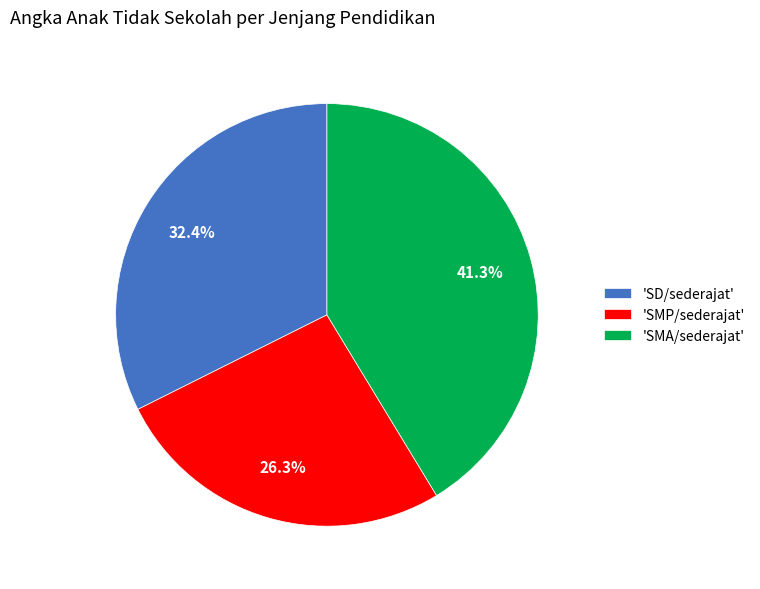

Which has a higher value, 'SMP/sederajat' or 'SMA/sederajat'?

'SMA/sederajat'